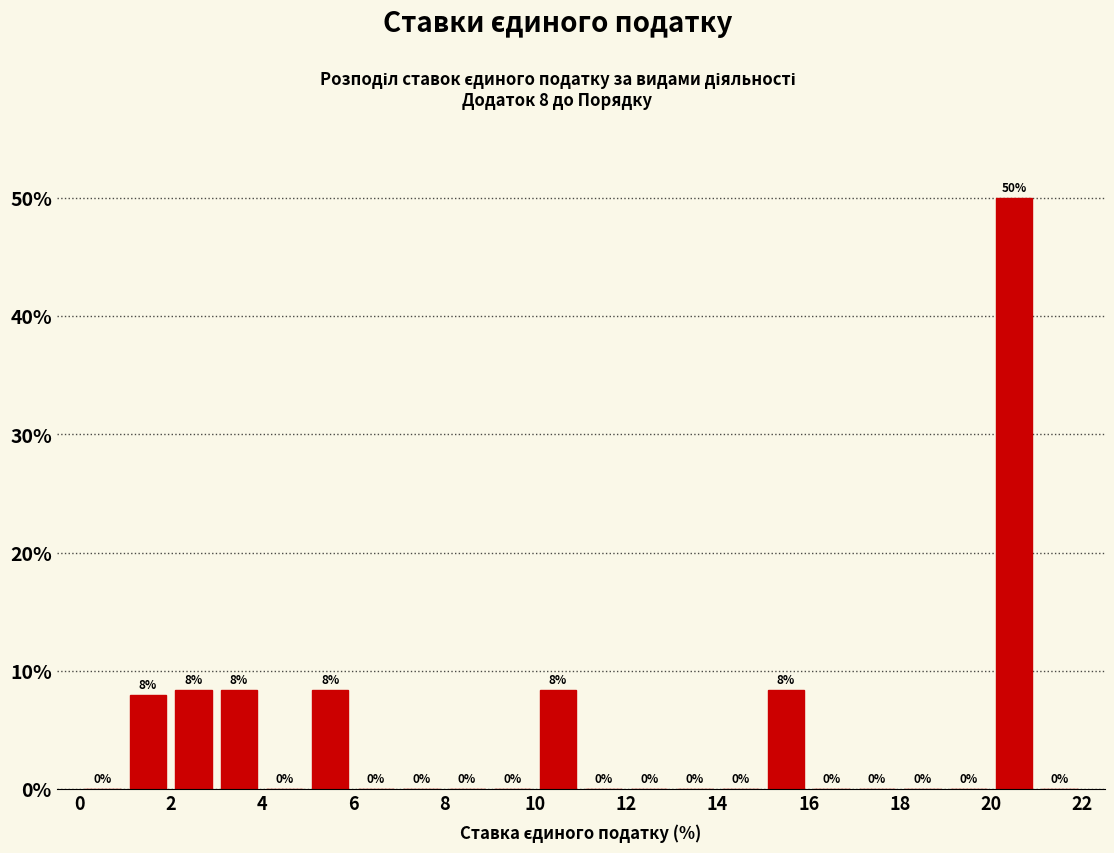

Which range on the x-axis has the tallest bar?

20 to 21